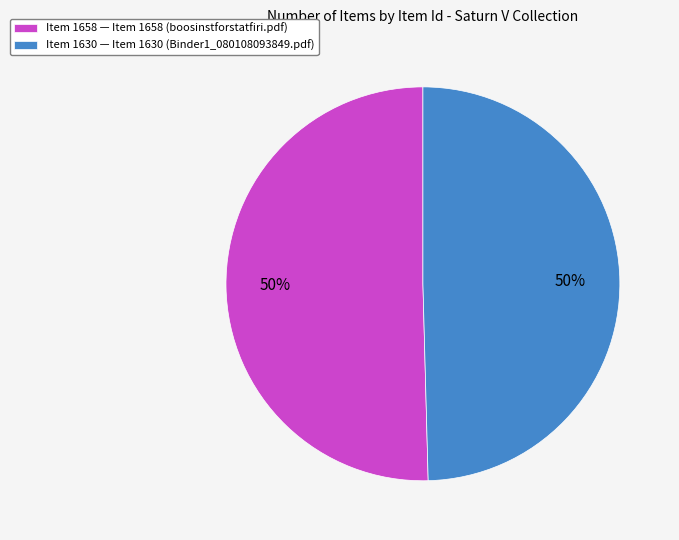

What is the ratio of the value at Item 1630 — Item 1630 (Binder1_080108093849.pdf) to the value at Item 1658 — Item 1658 (boosinstforstatfiri.pdf)?

1.0